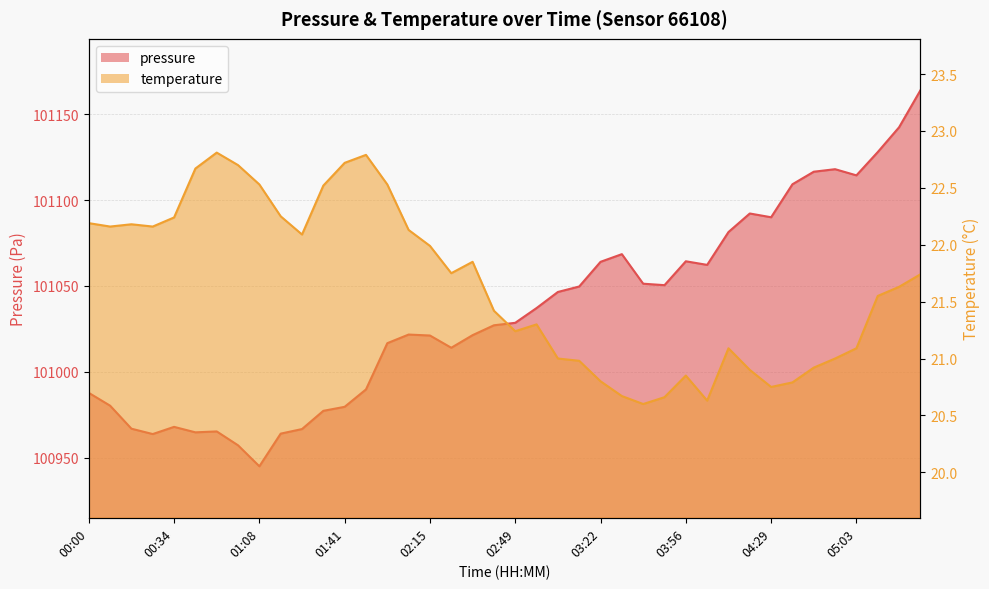

True or false: temperature has a value of 8.5 at 02:49.

False